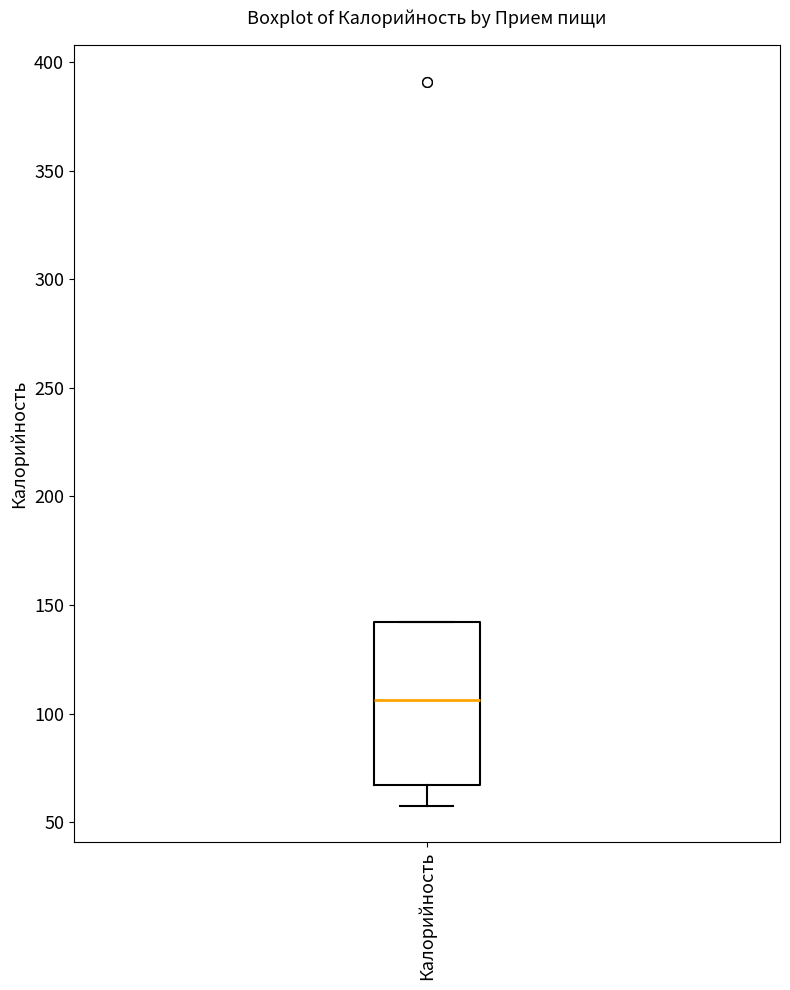

Where is the lower edge of the box for Калорийность on the y-axis? The values are not printed on the chart, so give them approximately, as read against the axis.

65